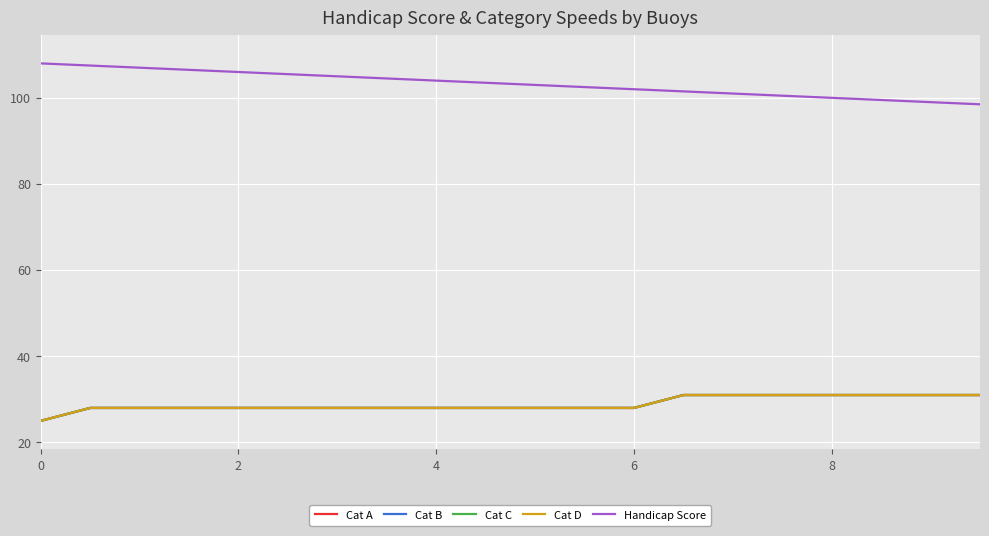

Reading right to left, extract all data points from this chart.

Cat A: 31.0	31.0	31.0	31.0	31.0	31.0	31.0	28.0	28.0	28.0	28.0	28.0	28.0	28.0	28.0	28.0	28.0	28.0	28.0	25.0
Cat B: 31.0	31.0	31.0	31.0	31.0	31.0	31.0	28.0	28.0	28.0	28.0	28.0	28.0	28.0	28.0	28.0	28.0	28.0	28.0	25.0
Cat C: 31.0	31.0	31.0	31.0	31.0	31.0	31.0	28.0	28.0	28.0	28.0	28.0	28.0	28.0	28.0	28.0	28.0	28.0	28.0	25.0
Cat D: 31.0	31.0	31.0	31.0	31.0	31.0	31.0	28.0	28.0	28.0	28.0	28.0	28.0	28.0	28.0	28.0	28.0	28.0	28.0	25.0
Handicap Score: 98.5	99.0	99.5	100.0	100.5	101.0	101.5	102.0	102.5	103.0	103.5	104.0	104.5	105.0	105.5	106.0	106.5	107.0	107.5	108.0